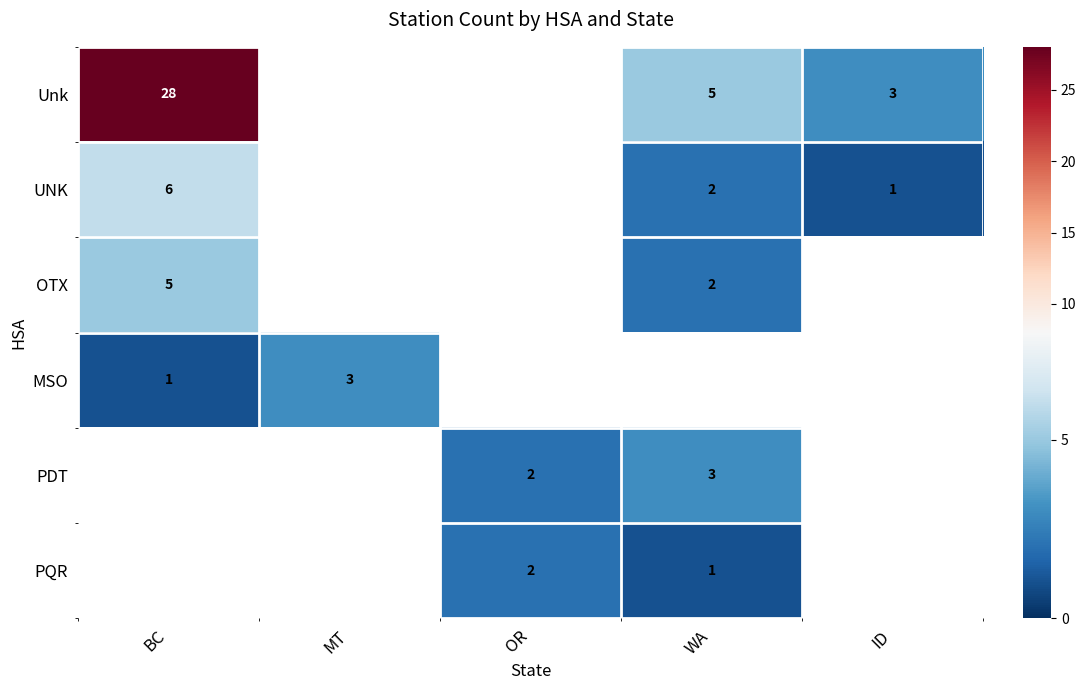

Is it true that UNK equals 1 at WA?

False